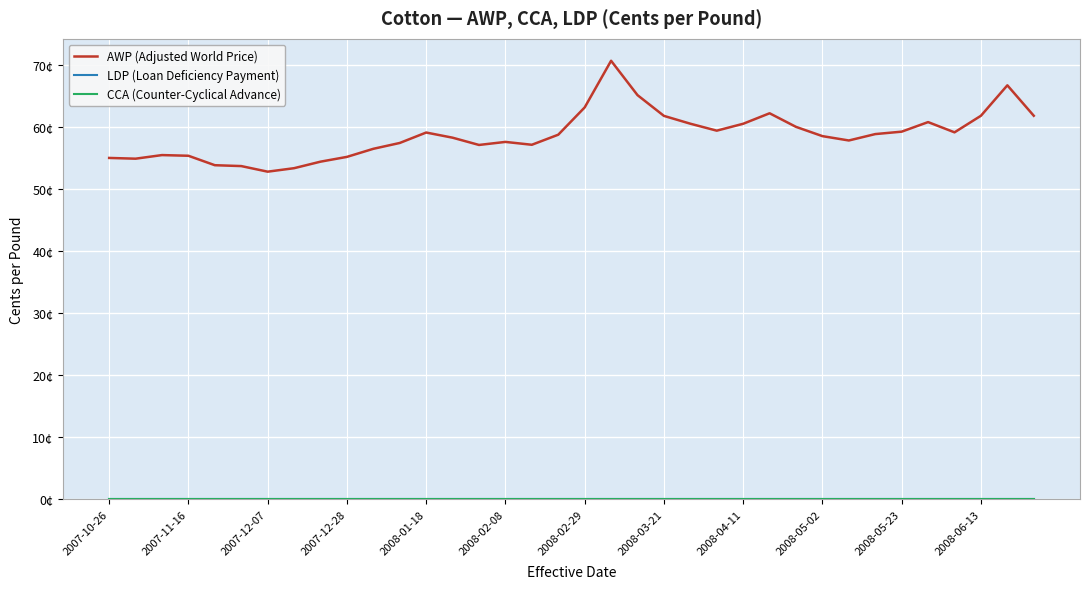

Rank the categories by LDP (Loan Deficiency Payment) value from highest to lowest.

2007-10-26, 2007-11-16, 2007-12-07, 2007-12-28, 2008-01-18, 2008-02-08, 2008-02-29, 2008-03-21, 2008-04-11, 2008-05-02, 2008-05-23, 2008-06-13, 12, 13, 14, 15, 16, 17, 18, 19, 20, 21, 22, 23, 24, 25, 26, 27, 28, 29, 30, 31, 32, 33, 34, 35